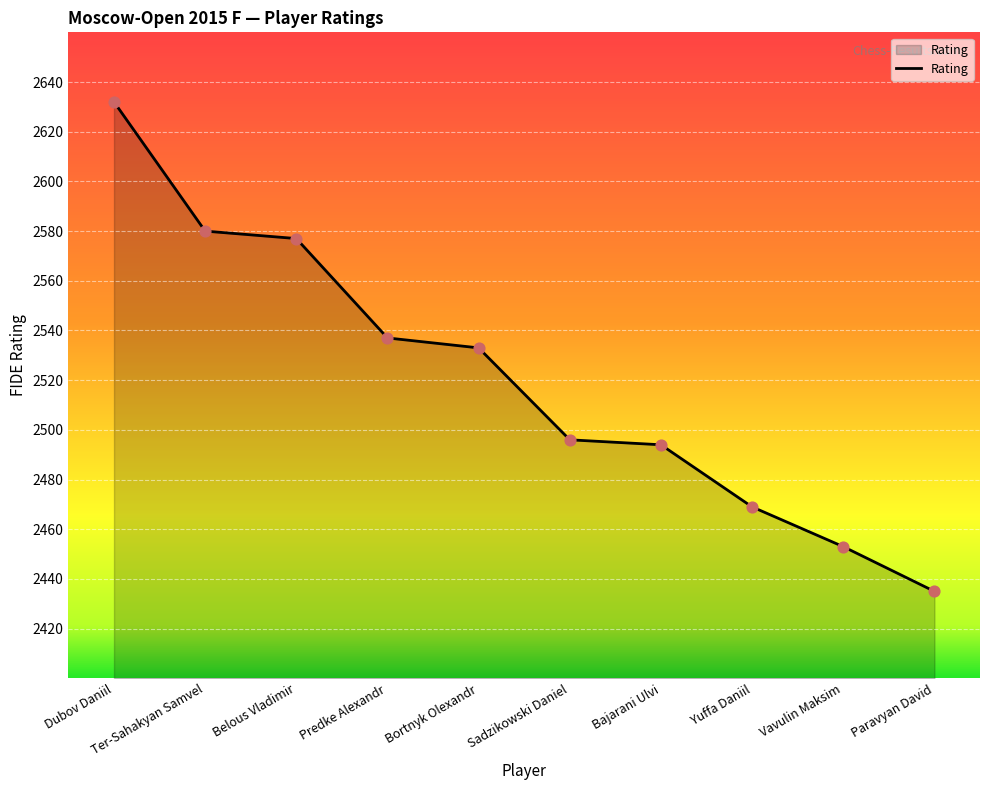

What is the change in value from Ter-Sahakyan Samvel to Bajarani Ulvi?

-86